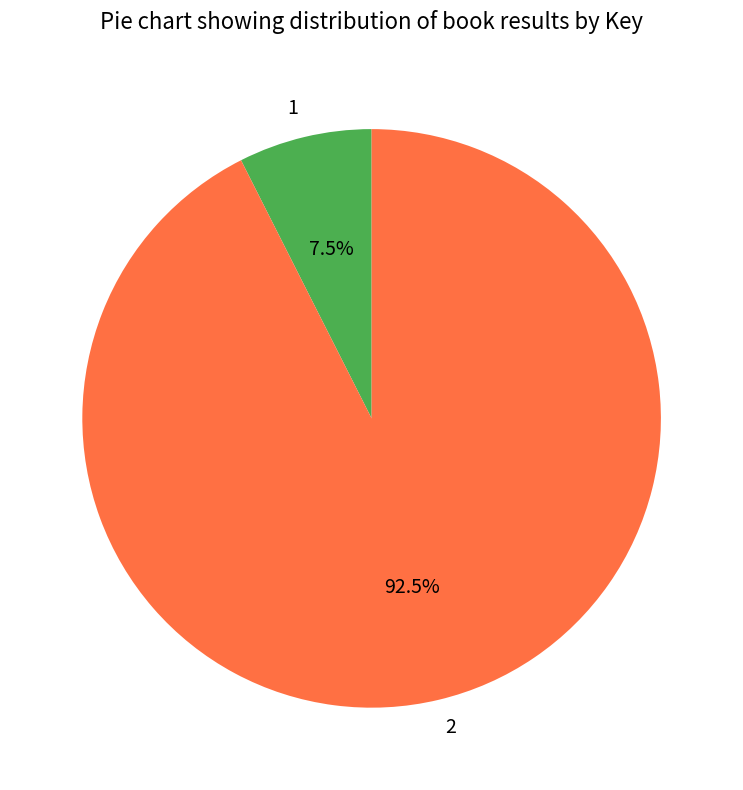

Is 1 the majority of the pie?

No